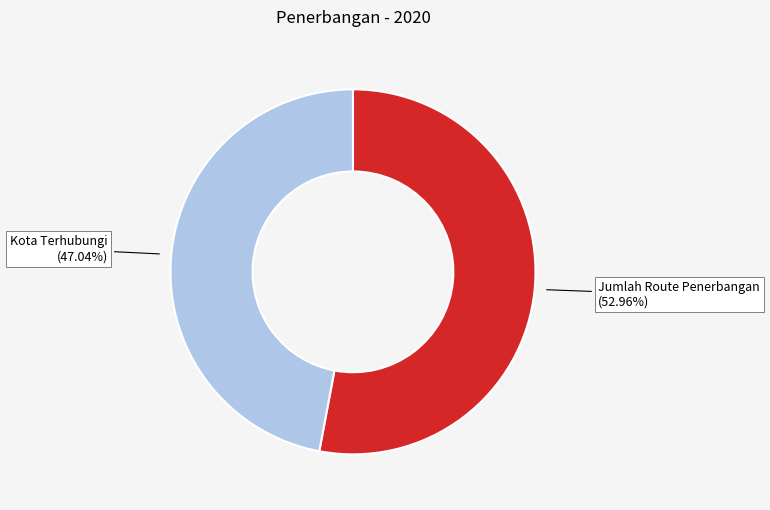

Approximately how many times larger is the value at Jumlah Route Penerbangan compared to Kota Terhubungi?

1.1